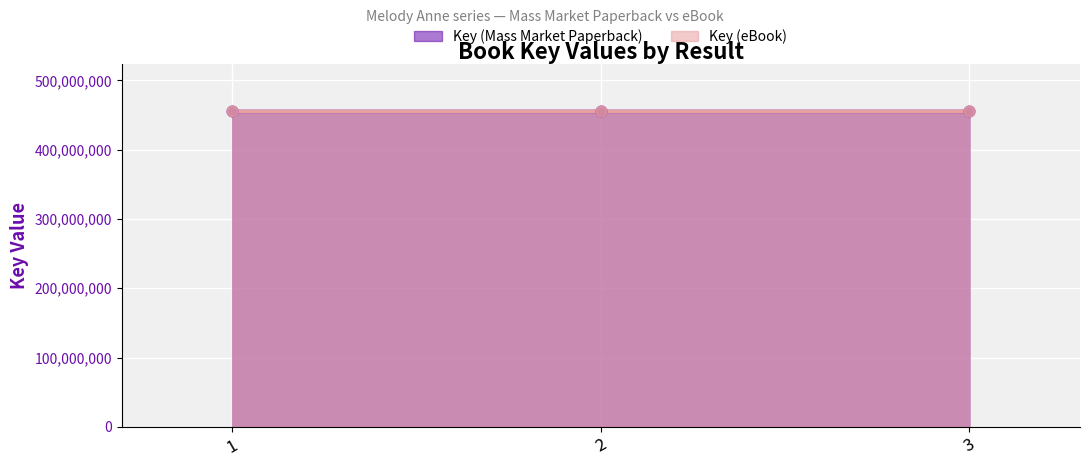

Is the value of Key (eBook) at 2 greater than the value of Key (Mass Market Paperback) at 2?

No